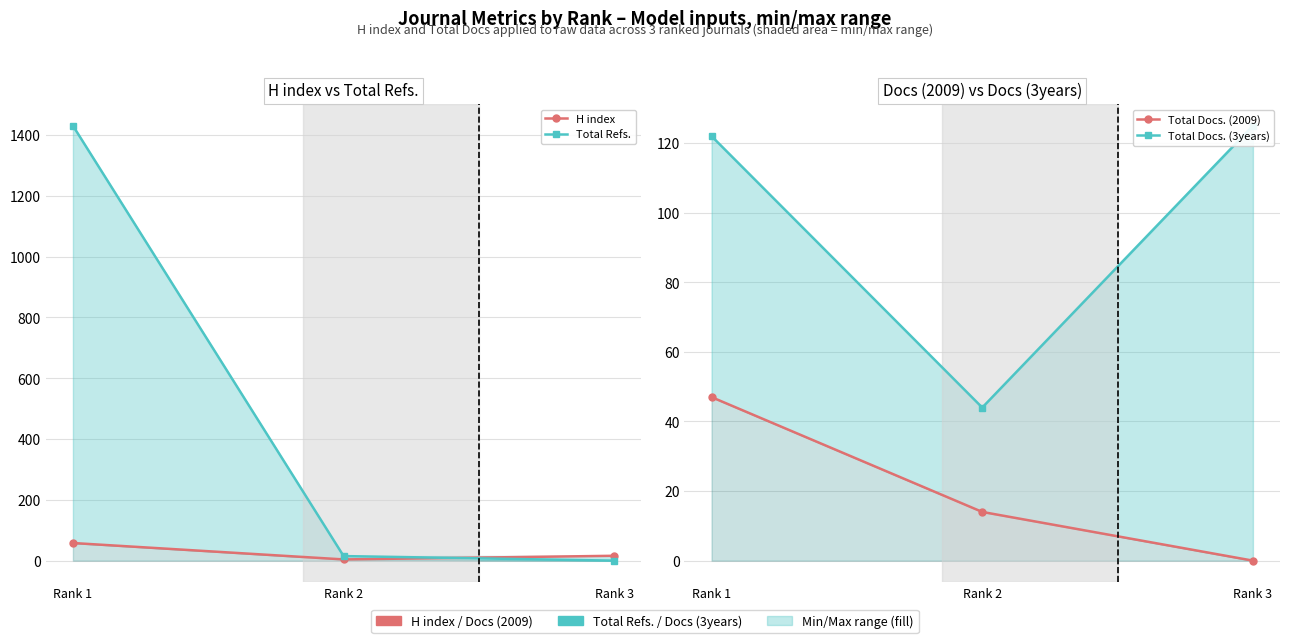

Which series has the widest spread of values?

Total Refs.